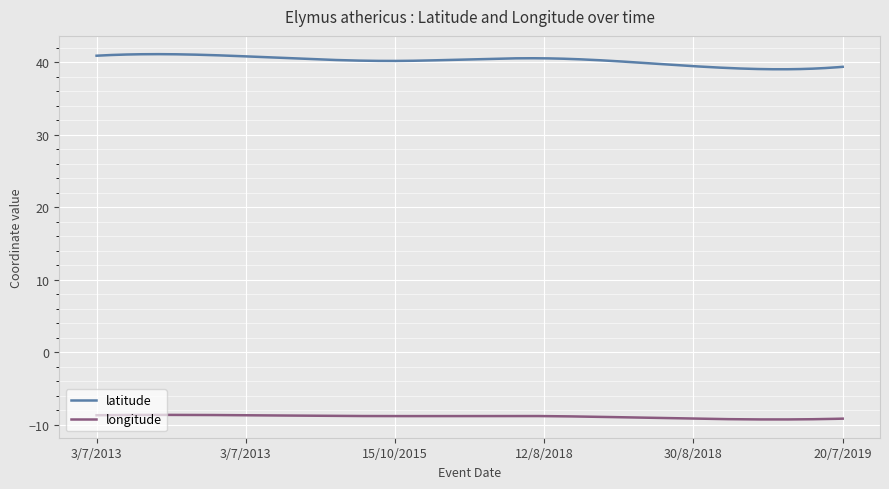

List the series in order of their overall mean, lowest first.

longitude, latitude